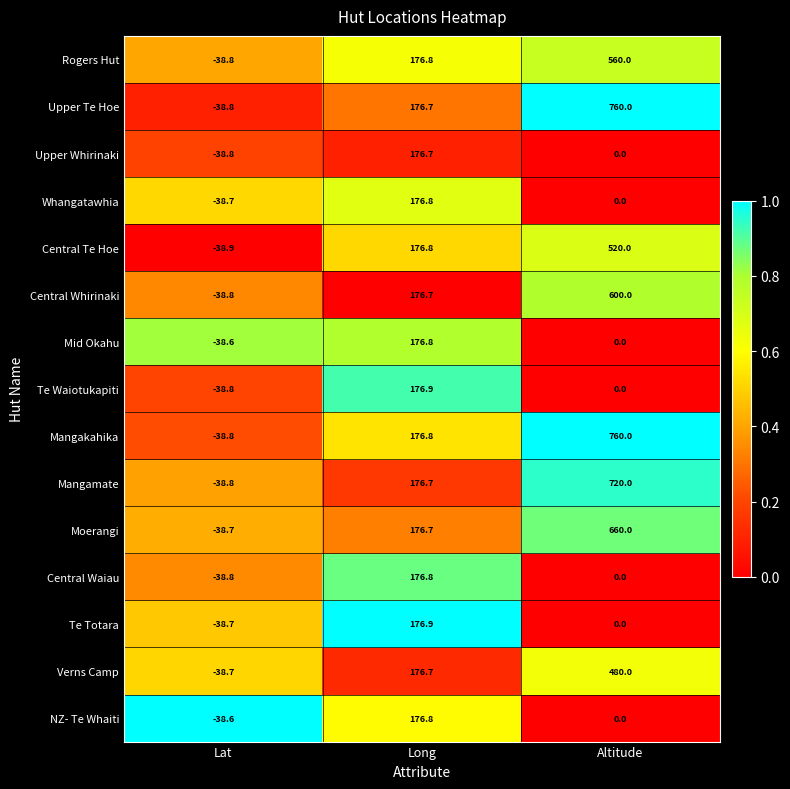

How many positive values does the Verns Camp series have?

2